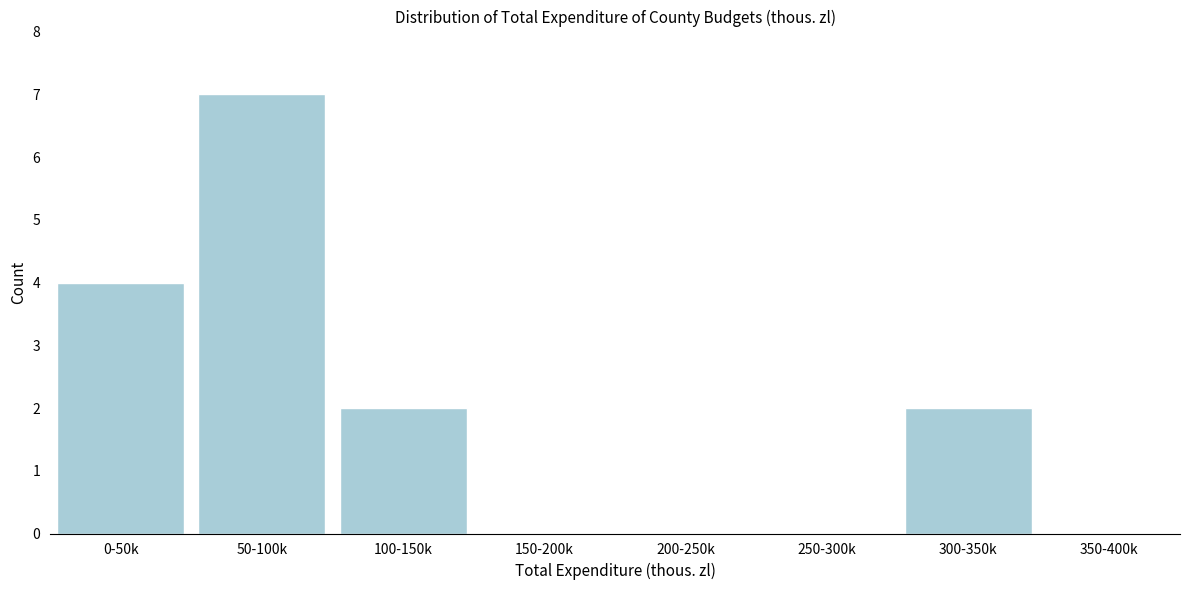

Reading right to left, list all the values displayed in this chart.

350-400k=0	300-350k=2	250-300k=0	200-250k=0	150-200k=0	100-150k=2	50-100k=7	0-50k=4